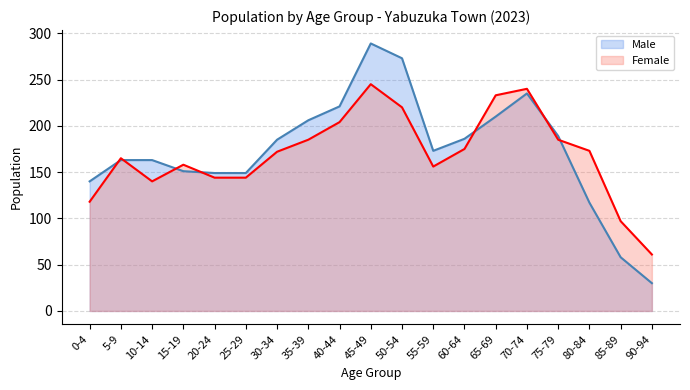

Rank the series by their maximum value, from lowest to highest.

Female, Male